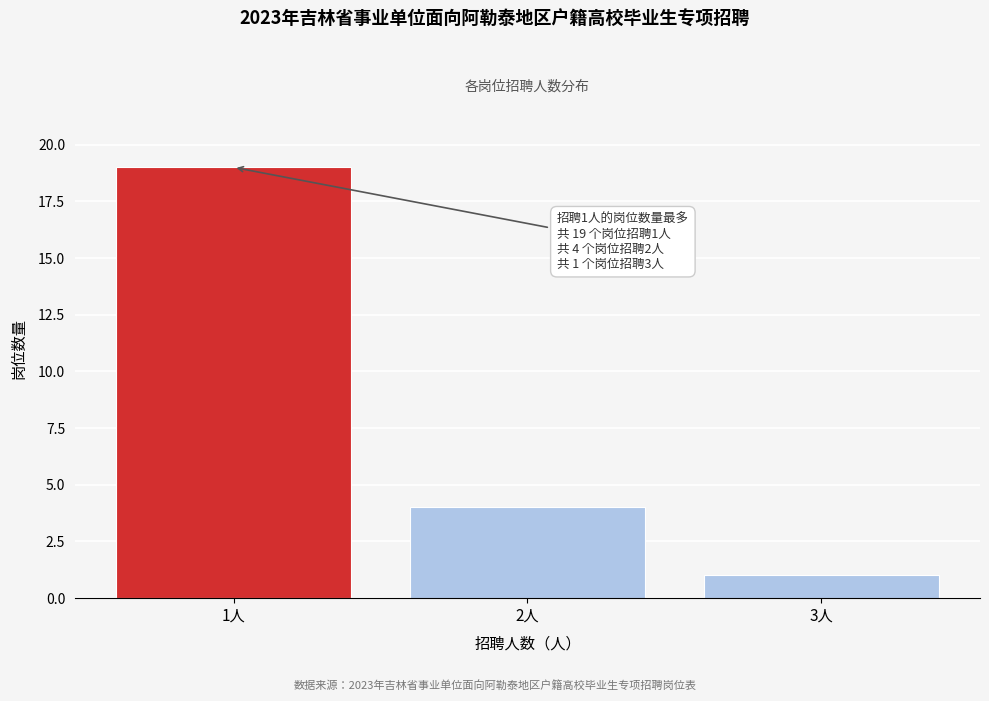

Reading left to right, transcribe all the data shown in this chart.

19	4	1